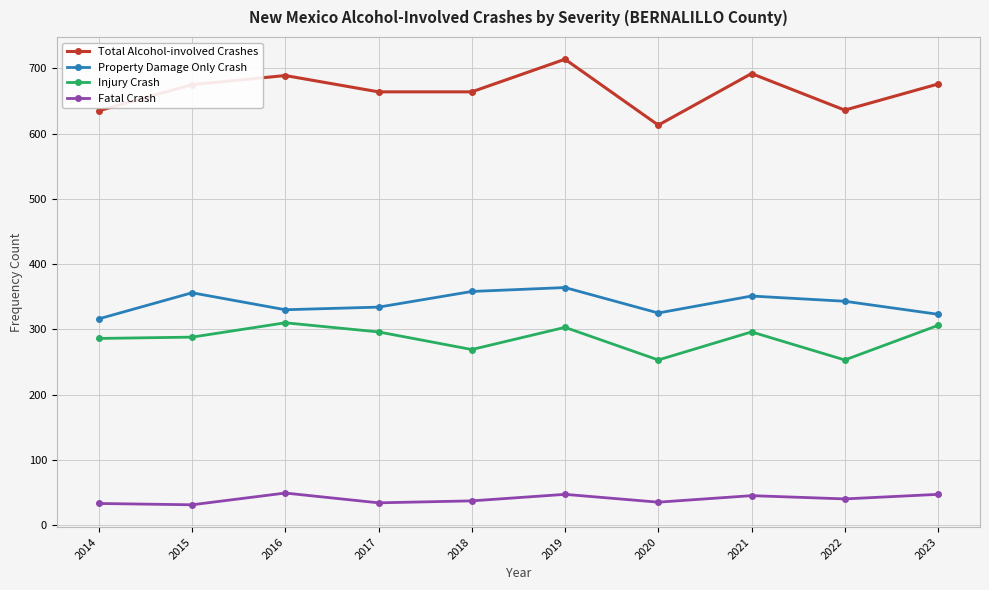

What is the difference between the highest and lowest values at 2015?

644